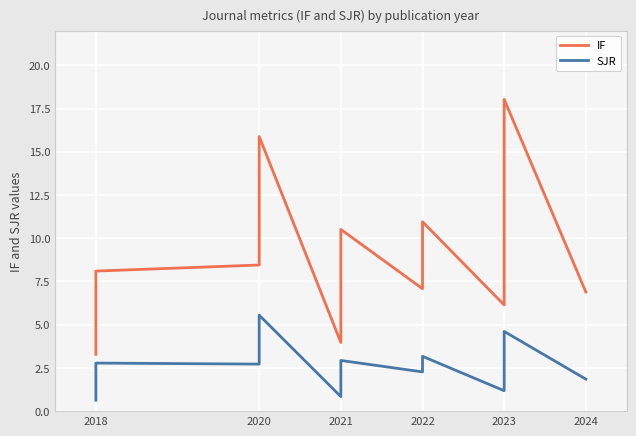

How many lines are shown in the chart?

2